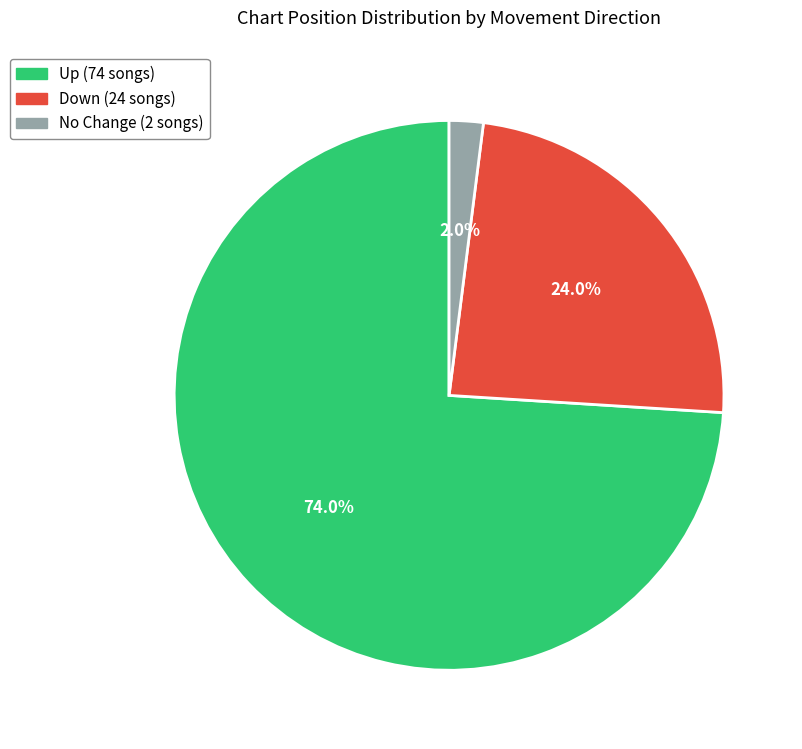

Does any single category account for the majority?

Yes